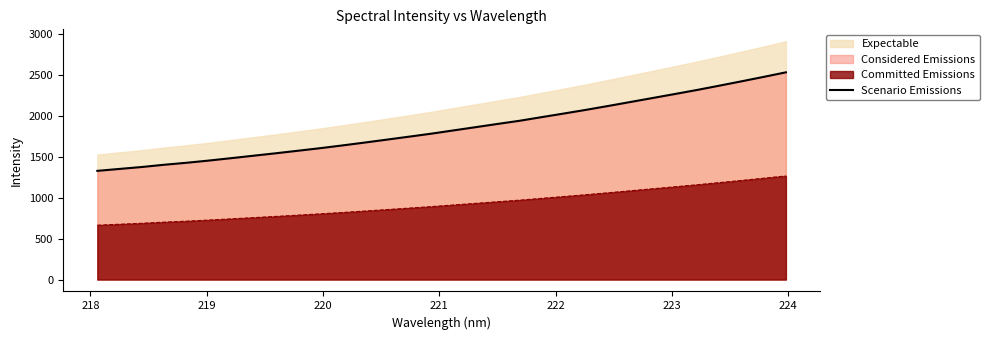

True or false: Scenario Emissions and Committed Emissions cross at least once.

False